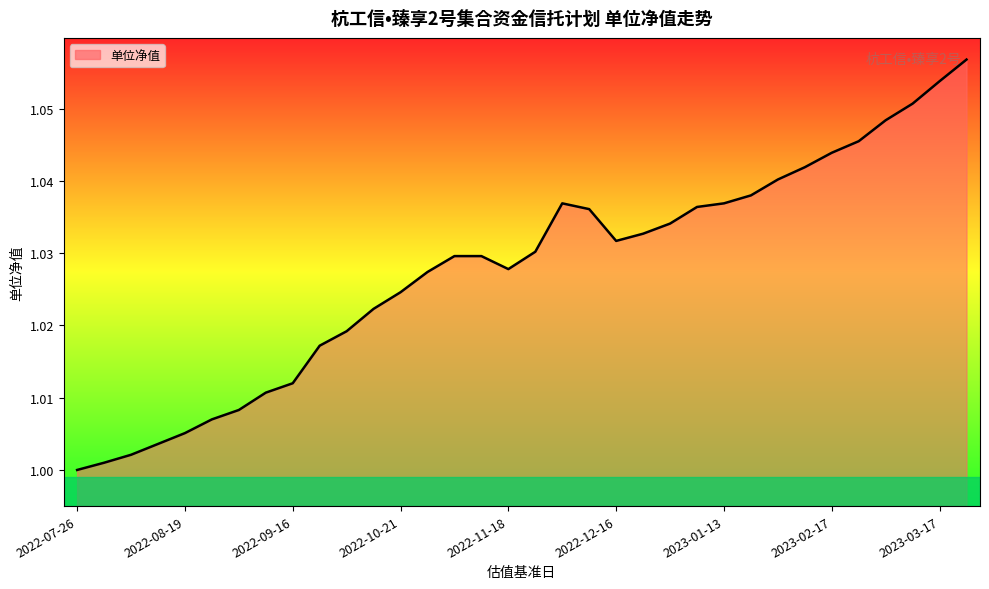

True or false: the data shows 1.4 at 2023-02-17.

False